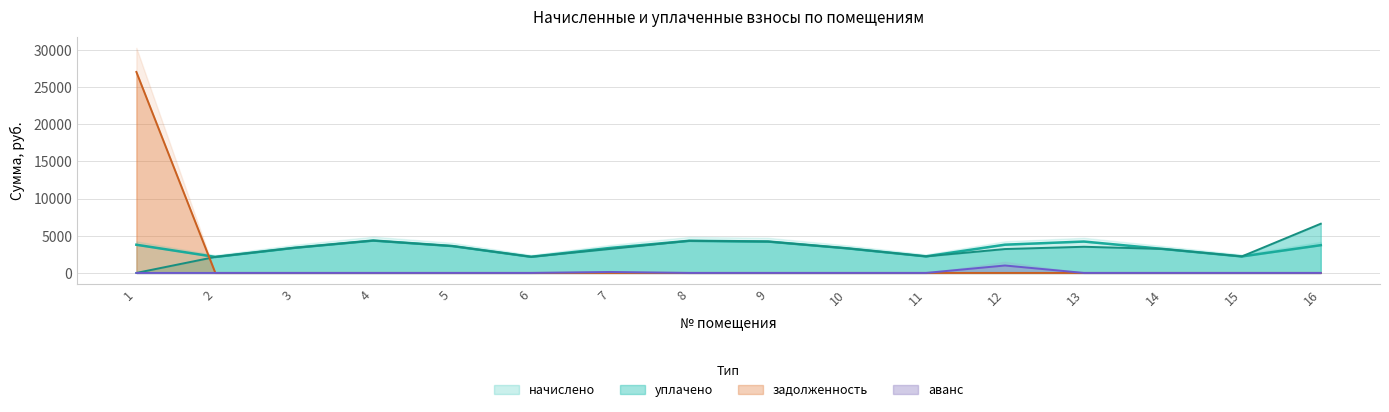

Rank the categories by уплачено value from highest to lowest.

16, 4, 8, 9, 5, 13, 3, 10, 7, 14, 12, 11, 15, 6, 2, 1